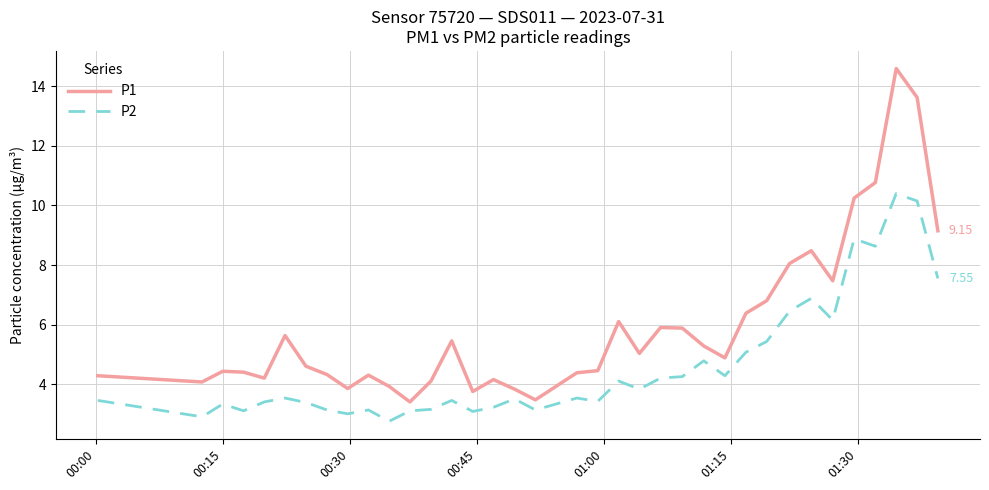

Which series has the widest spread of values?

P1